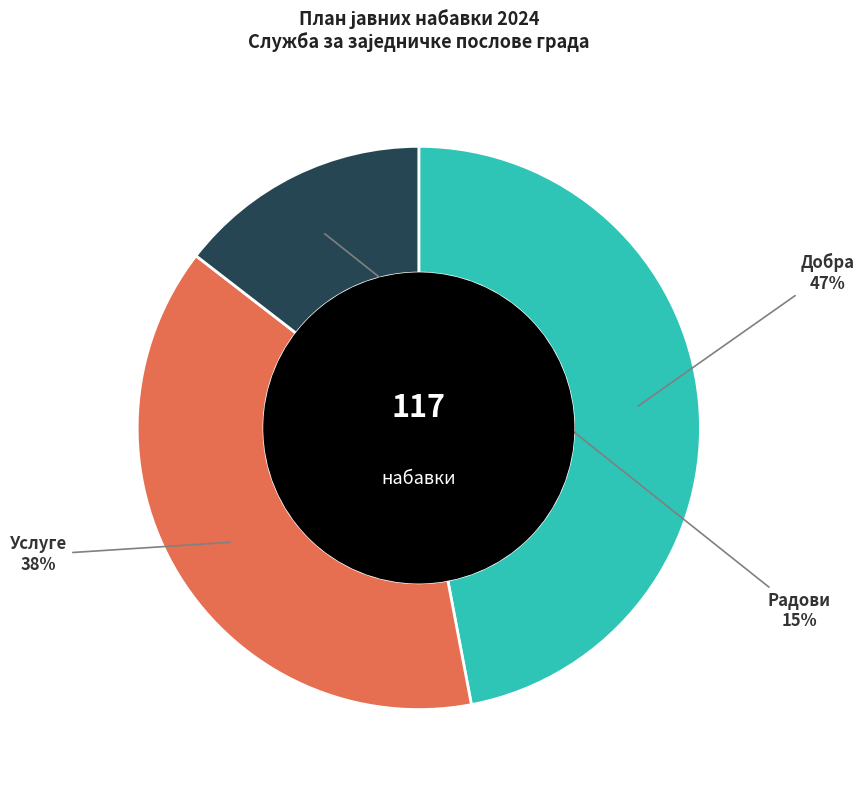

Does any single category account for the majority?

No